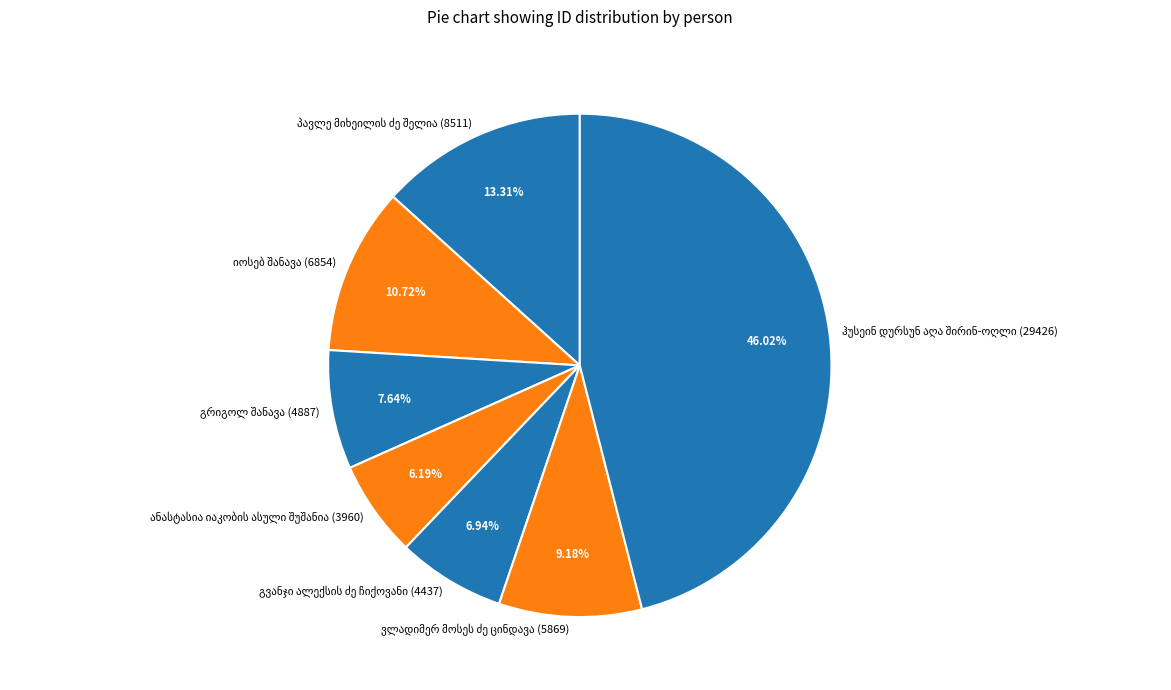

Is there any slice that represents more than half of the pie?

No